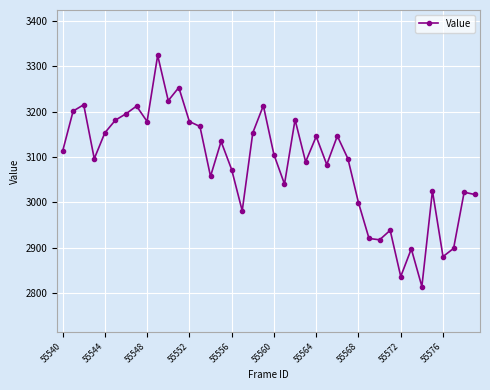

What is the minimum value shown in the chart?

2814